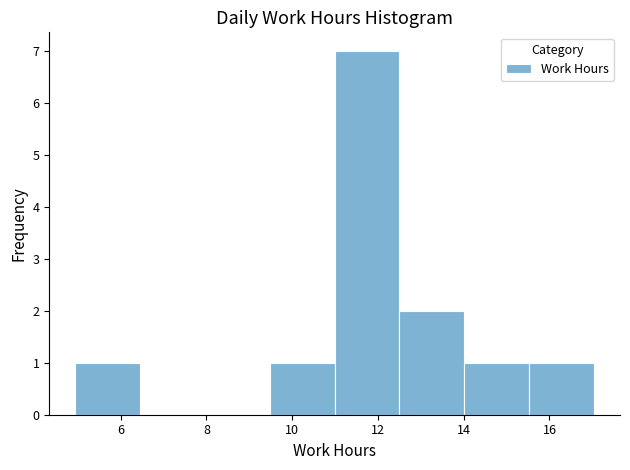

Reading left to right, transcribe this chart: for each bar, give the range it covers on the x-axis and its height. Neither the bar edges nor the heights are printed on the chart, so give them approximately, as read against the axes.

5.0 to 6.4: 1
6.4 to 8.0: 0
8.0 to 9.4: 0
9.4 to 11.0: 1
11.0 to 12.6: 7
12.6 to 14.0: 2
14.0 to 15.6: 1
15.6 to 17.0: 1